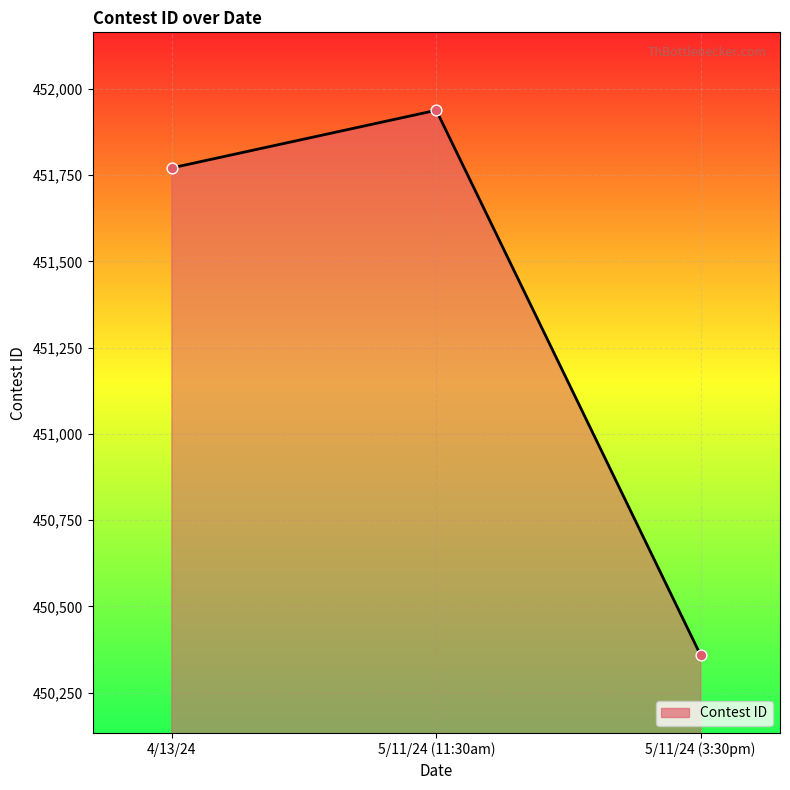

What is the change in value from 4/13/24 to 5/11/24 (3:30pm)?

-1413